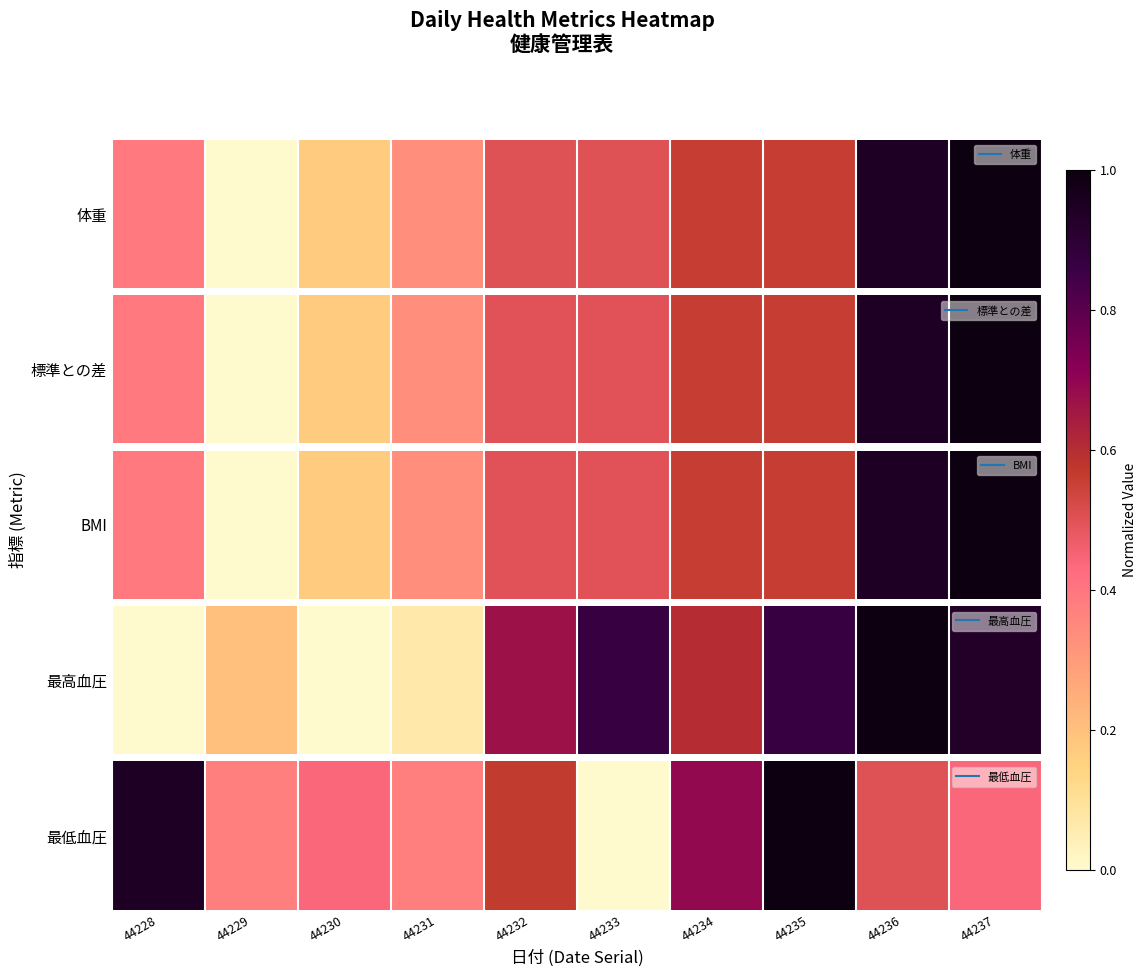

Is it true that the value at 44231 is 0.4?

True